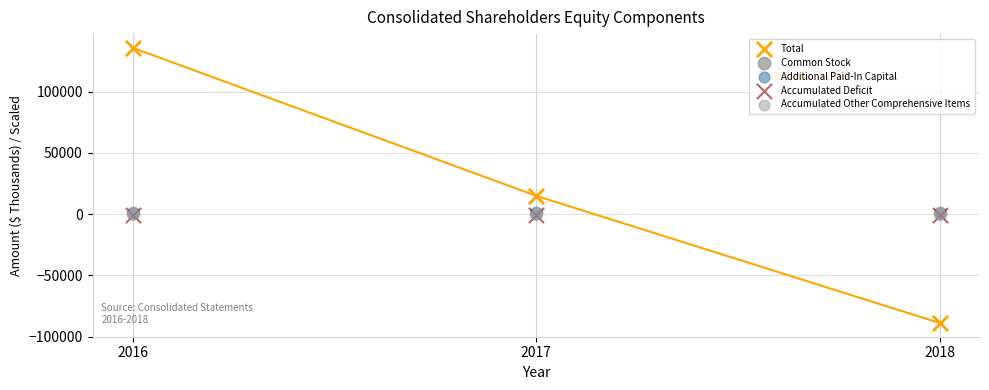

Which series reaches the minimum Y coordinate?

Total